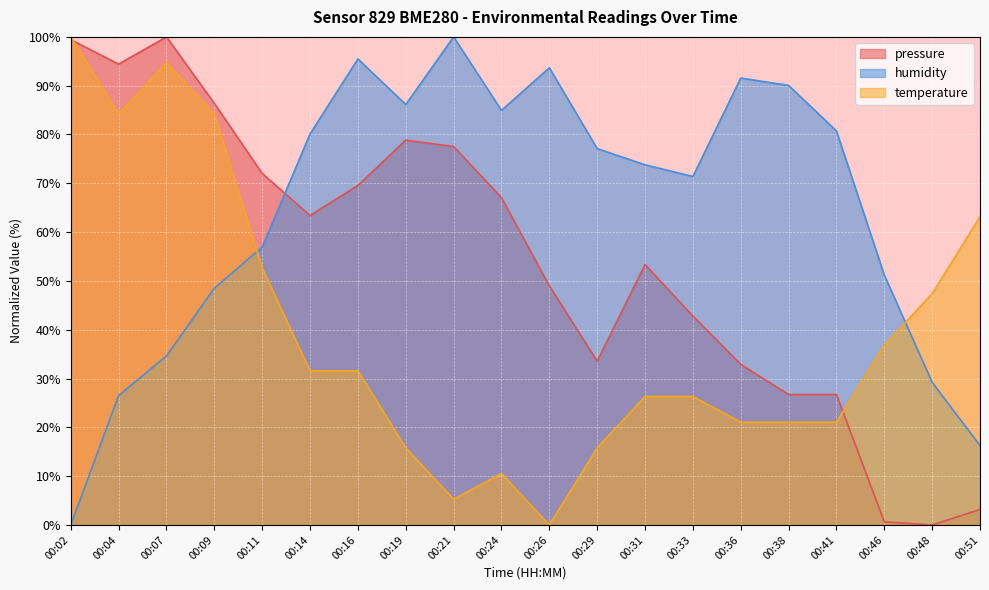

At how many categories does at least one series exceed 46?

20